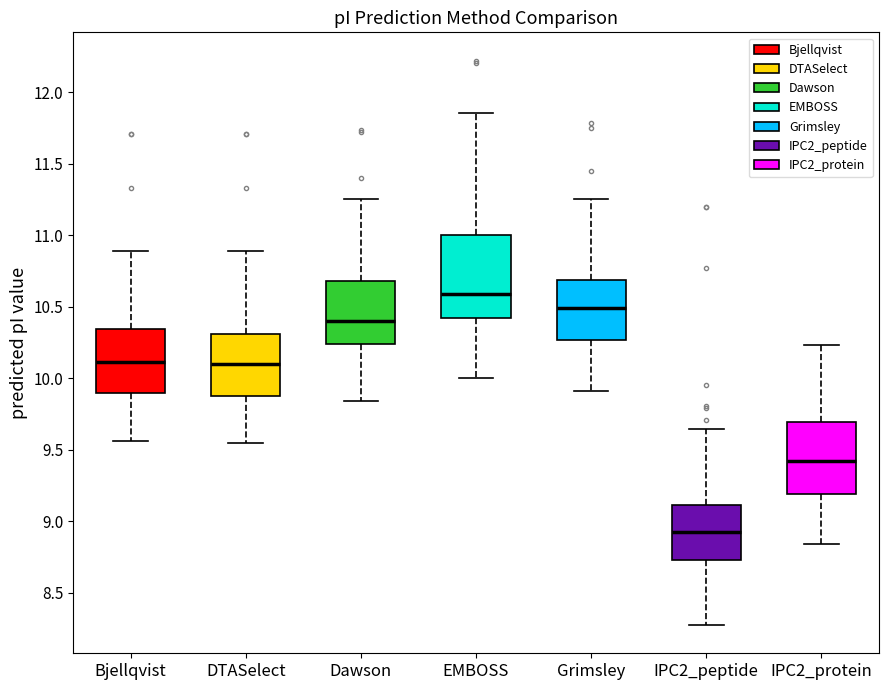

Which box's median line is the highest?

EMBOSS